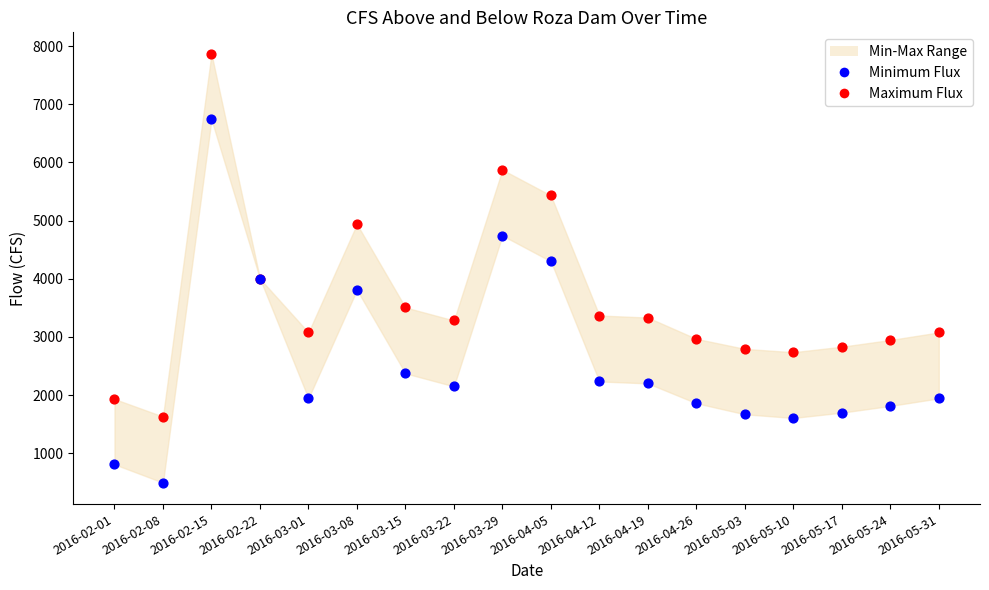

Which series contains the highest Y value?

Maximum Flux